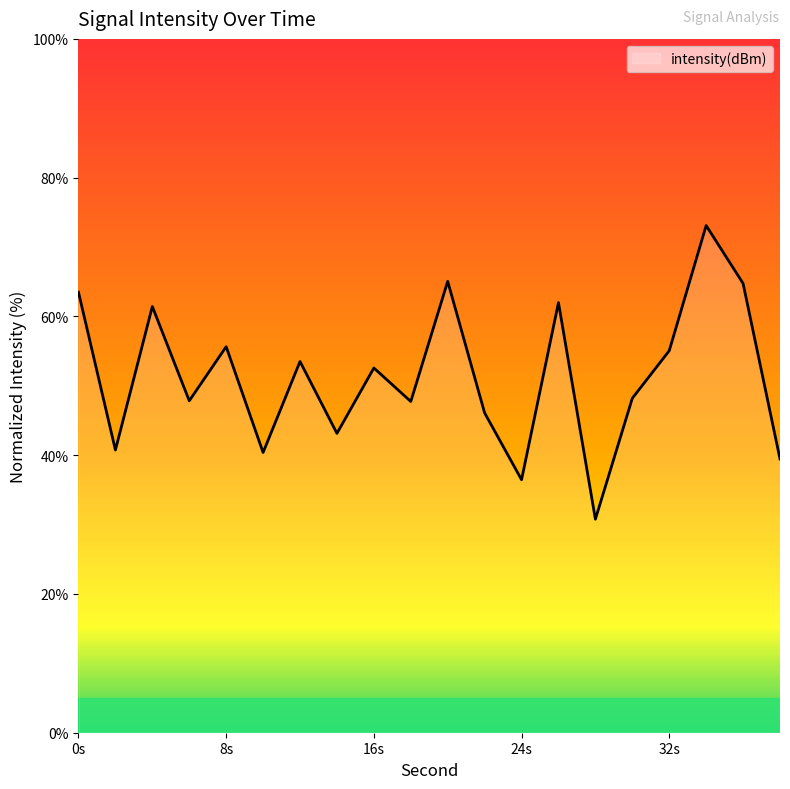

What is the minimum value shown in the chart?

30.8